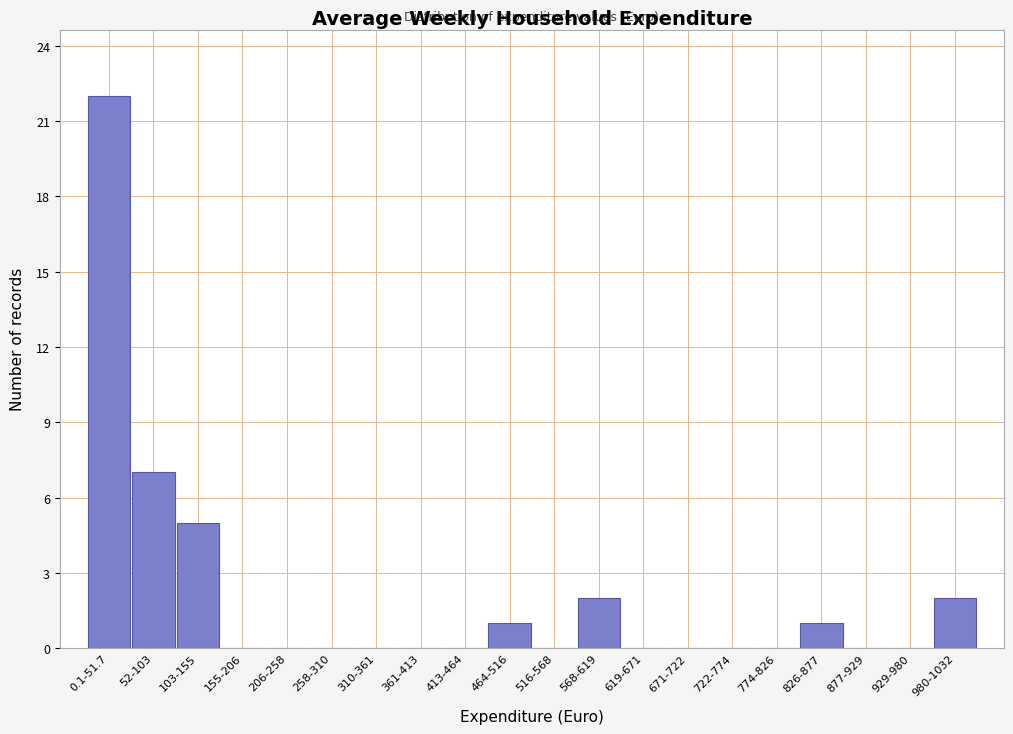

Reading left to right, transcribe all the data shown in this chart.

0.1-51.7=22	52-103=7	103-155=5	155-206=0	206-258=0	258-310=0	310-361=0	361-413=0	413-464=0	464-516=1	516-568=0	568-619=2	619-671=0	671-722=0	722-774=0	774-826=0	826-877=1	877-929=0	929-980=0	980-1032=2